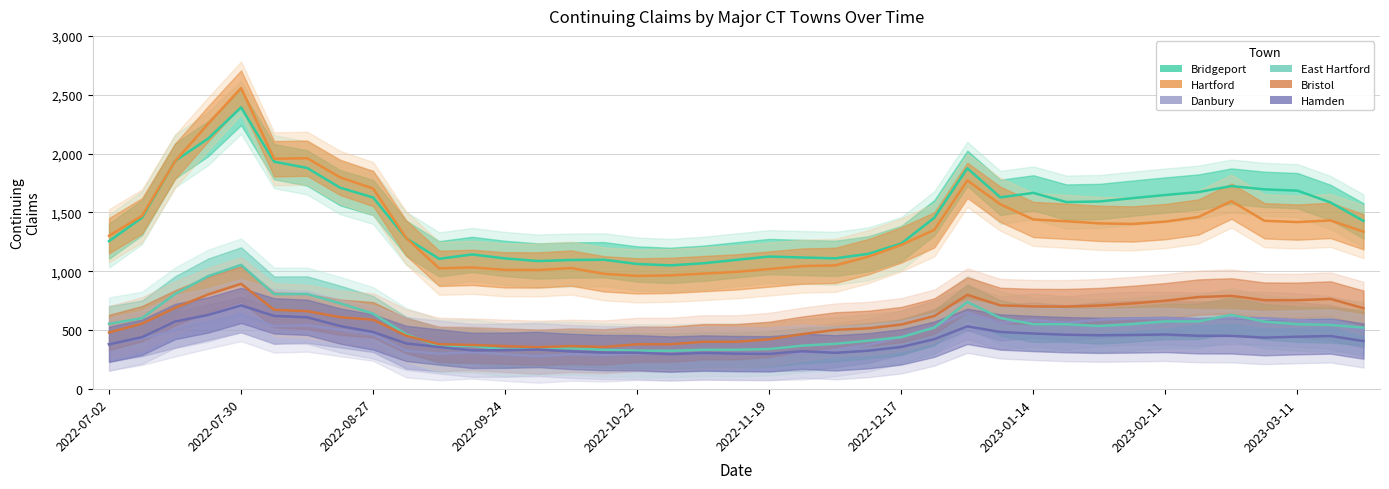

Which series changed the most between 10 and 30?

Bridgeport